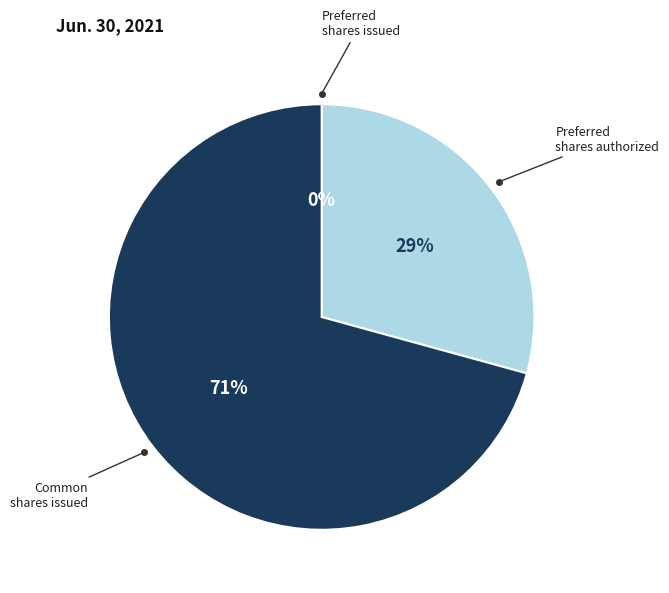

Is there any slice that represents more than half of the pie?

Yes